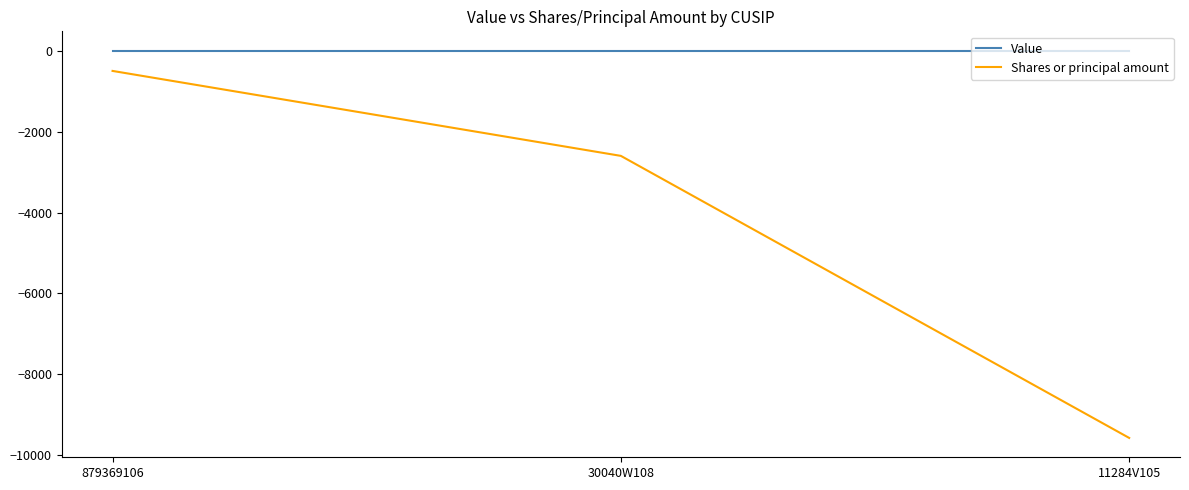

How many lines are shown in the chart?

2